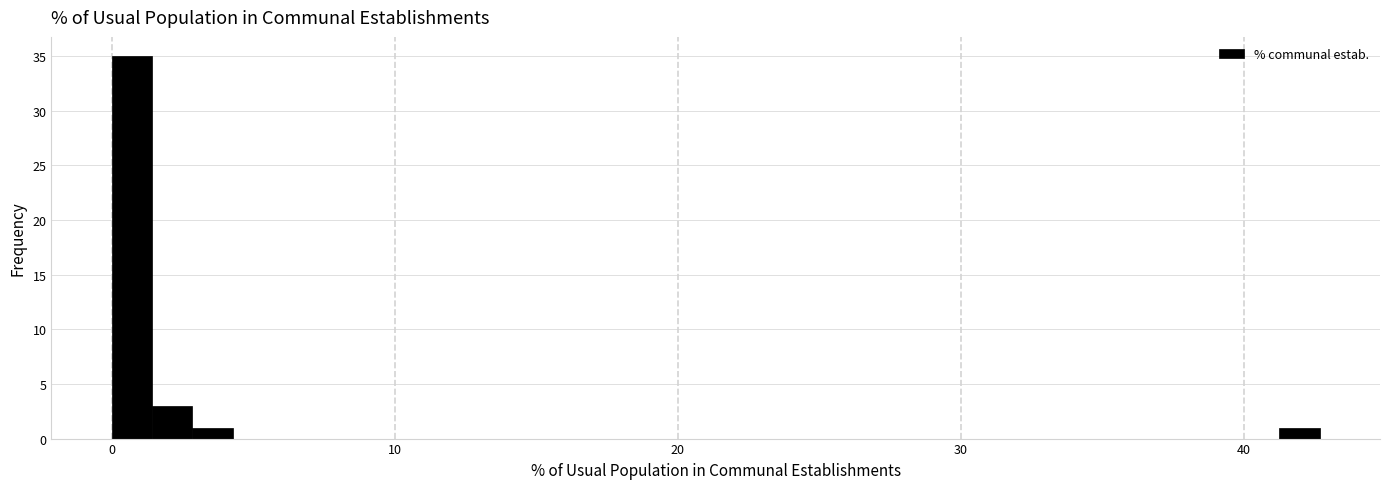

Read against the x-axis, roughly where is the centre of the tallest bar?

1